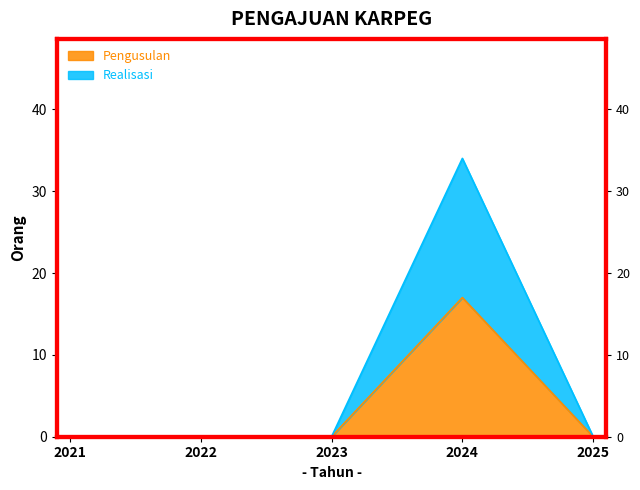

Reading right to left, list all the values displayed in this chart.

Pengusulan: 2025=0	2024=17	2023=0	2022=0	2021=0
Realisasi: 2025=0	2024=34	2023=0	2022=0	2021=0